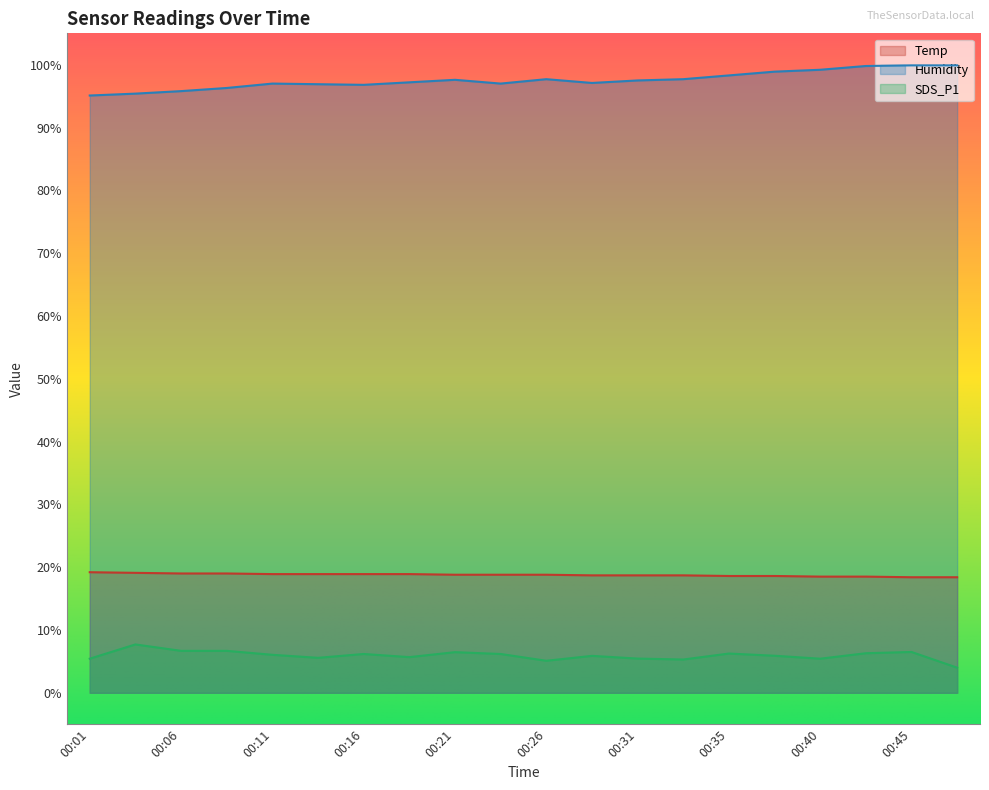

At which label is Temp closest to 18?

00:45